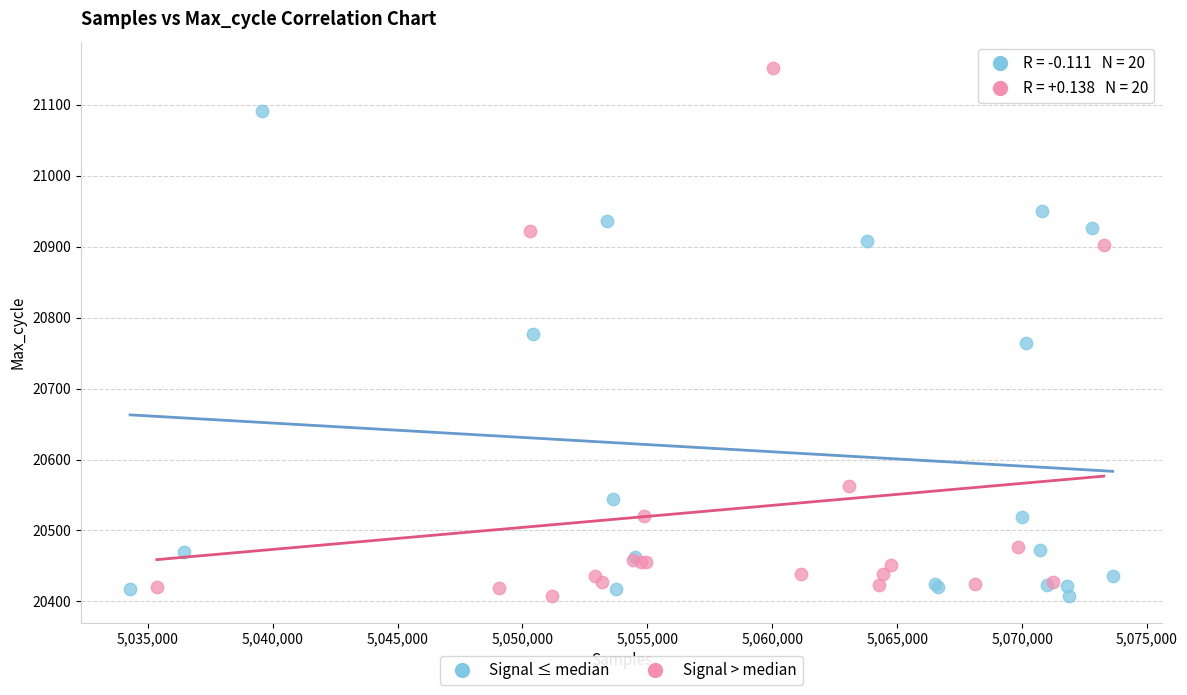

Which series has the widest spread of Y values?

Signal > median